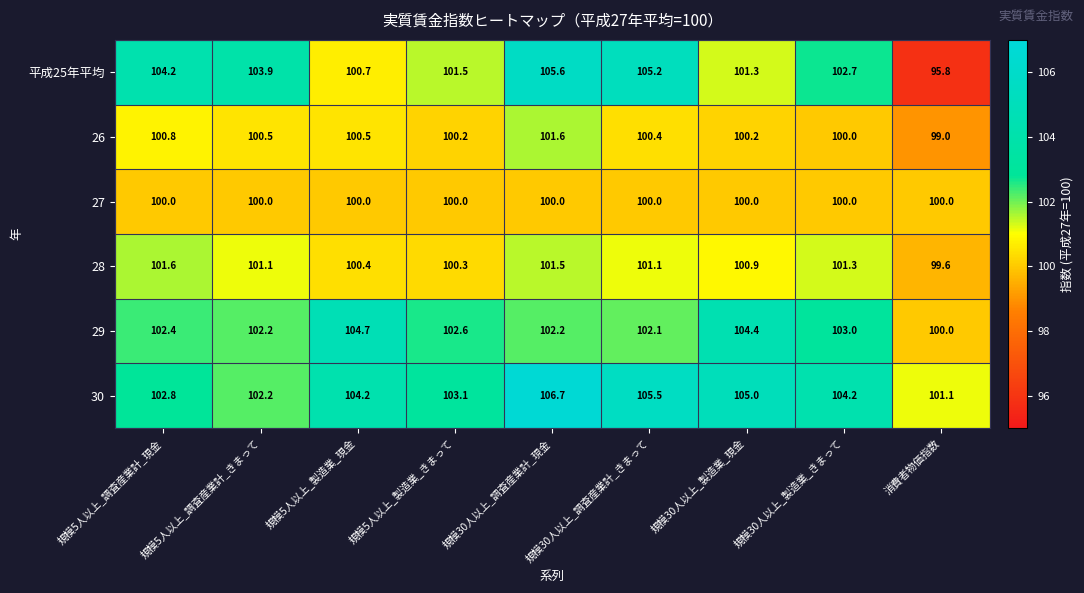

Is it true that 29 equals 102.2 at 規模5人以上_調査産業計_きまって?

True